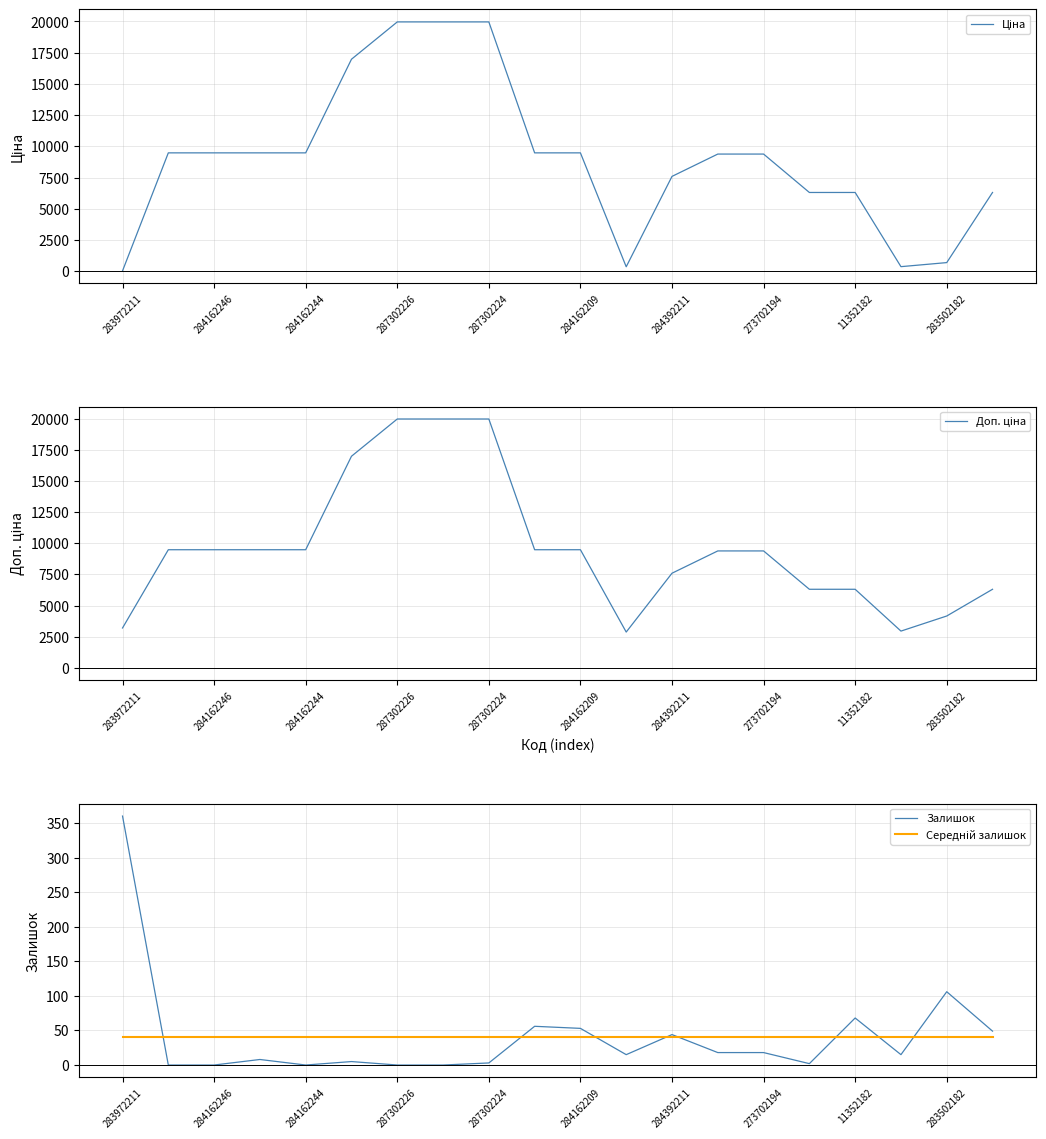

At which label is Залишок closest to 180?

283502182